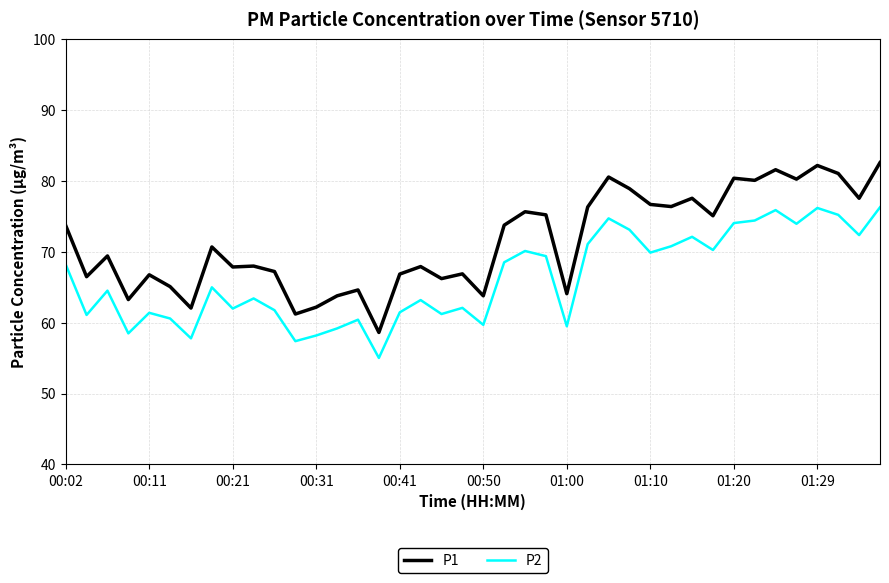

Which series has the largest range (max minus min)?

P1